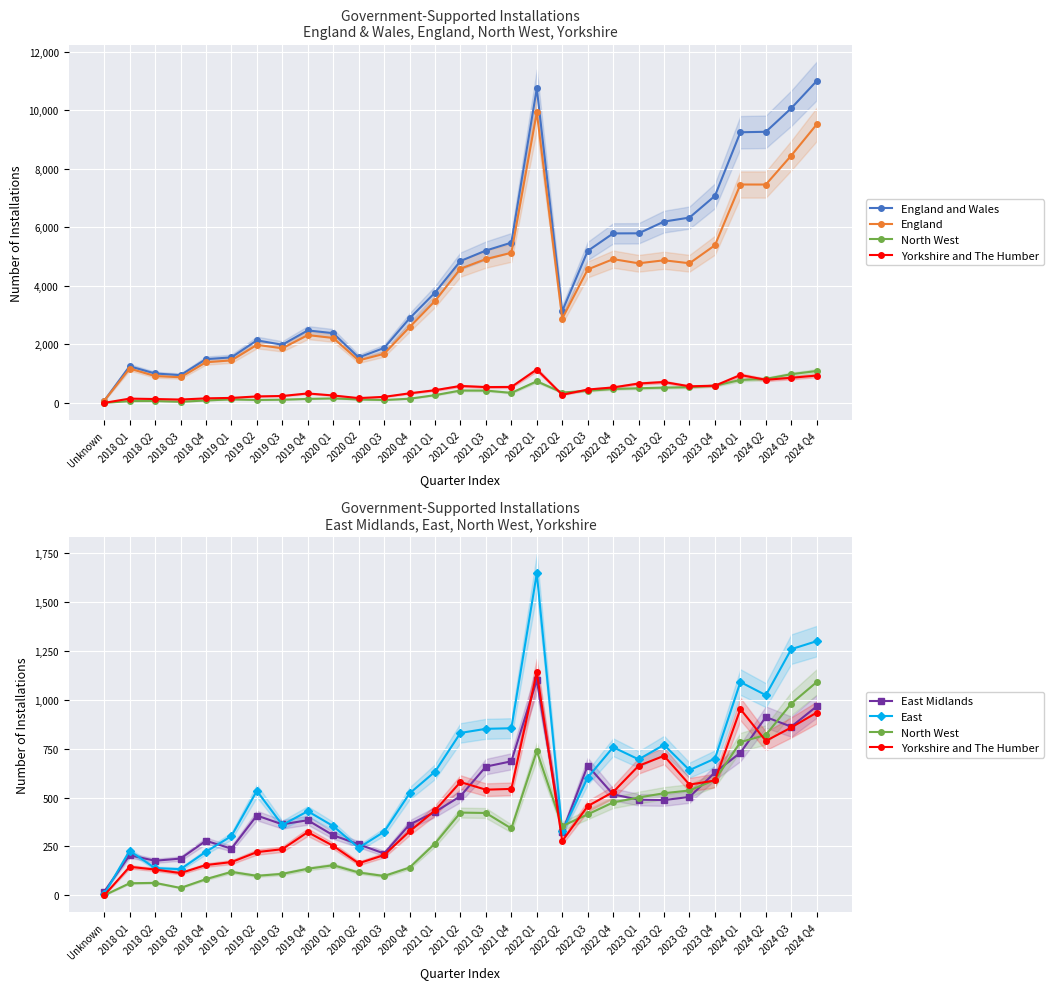

Between 2018 Q2 and 2021 Q4, which is larger?

2021 Q4